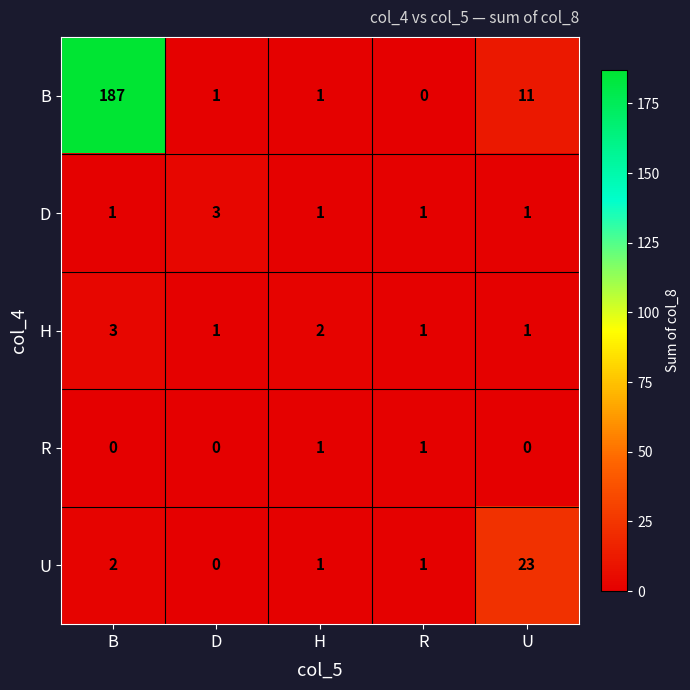

Where is U nearest to the value 11?

B